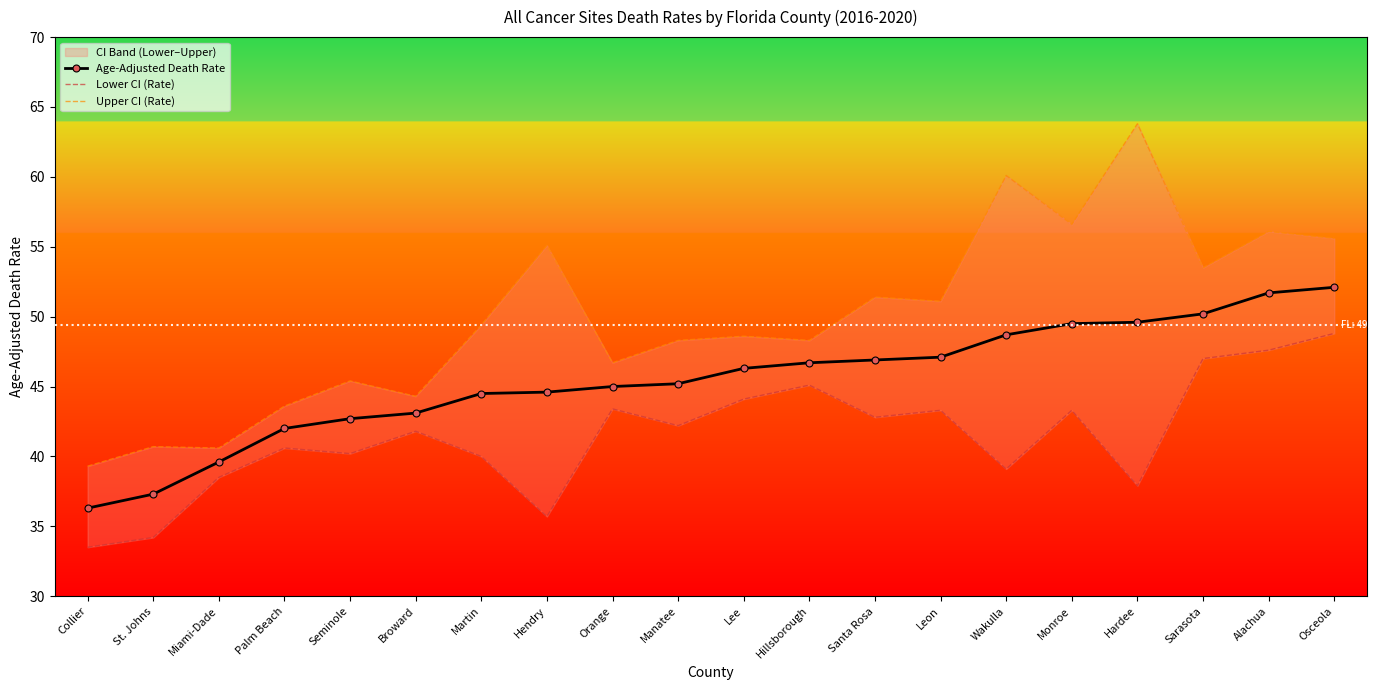

At which label does Age-Adjusted Death Rate first exceed 46?

Lee